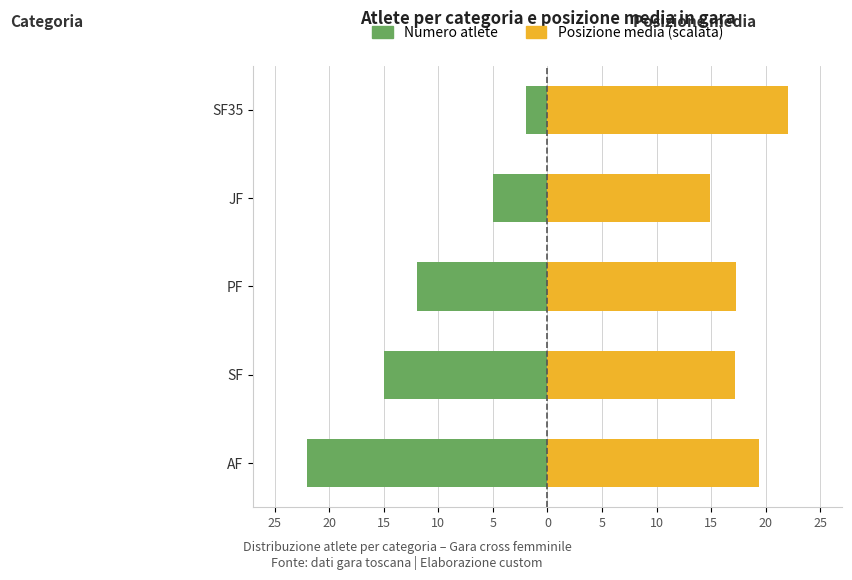

Rank the series by their average value, from highest to lowest.

Posizione media (scalata), Numero atlete